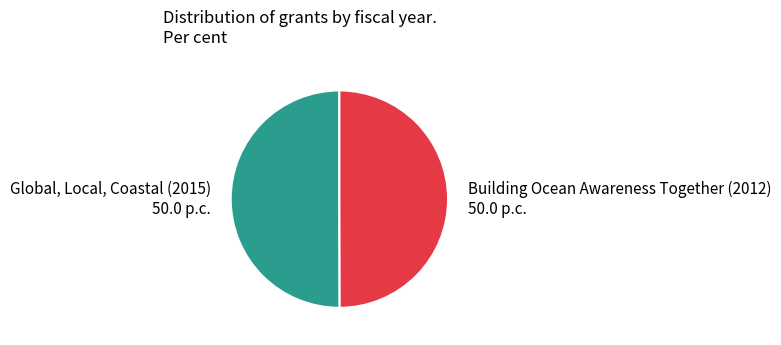

What is the ratio of the value at Global, Local, Coastal (2015) to the value at Building Ocean Awareness Together (2012)?

1.0